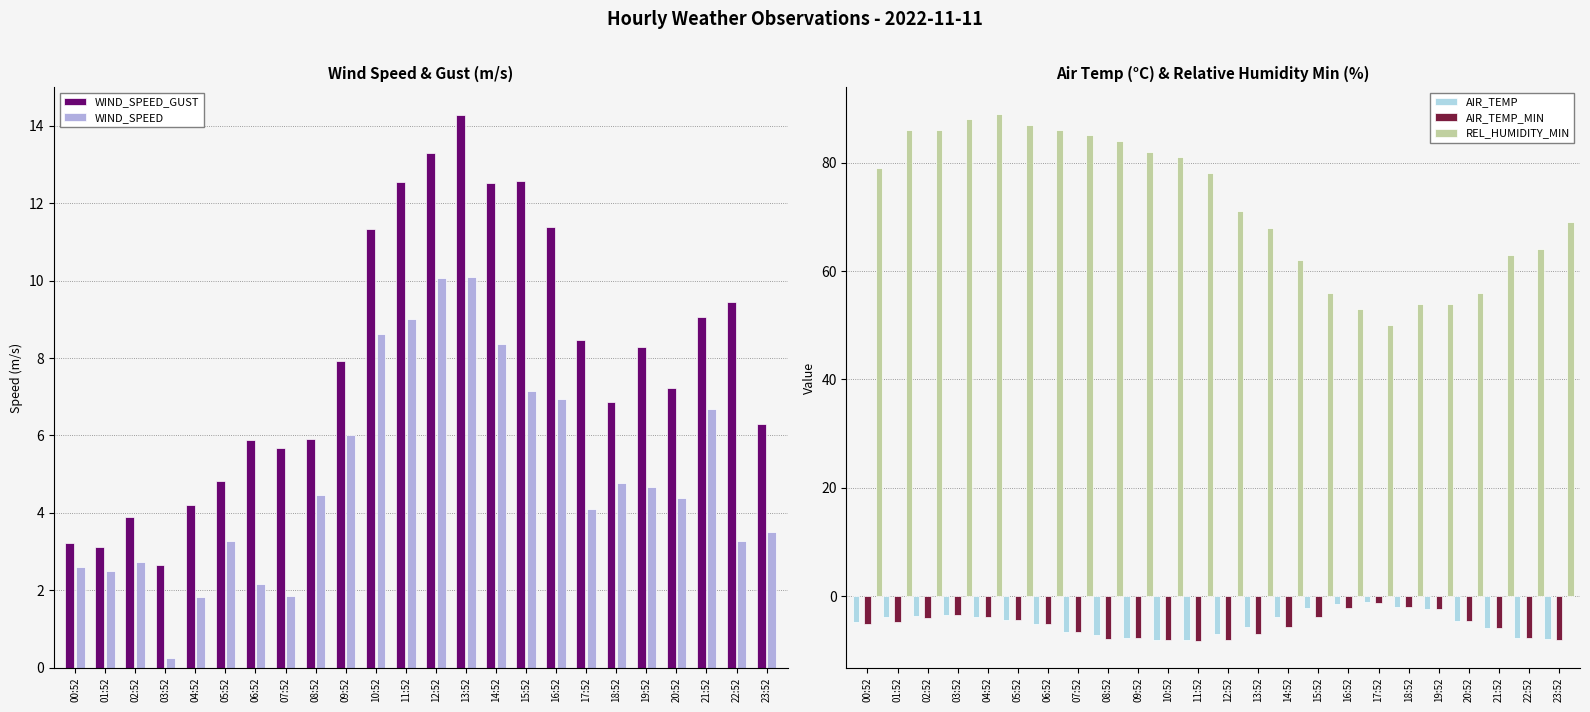

Where is AIR_TEMP_MIN nearest to the value -4?

02:52